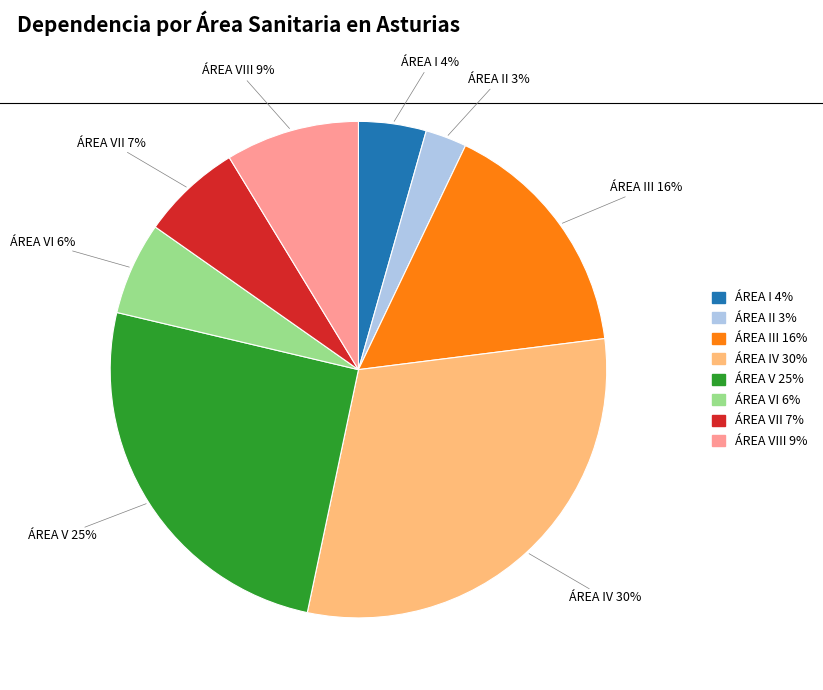

To the nearest percent, what is the average slice percentage?

12%